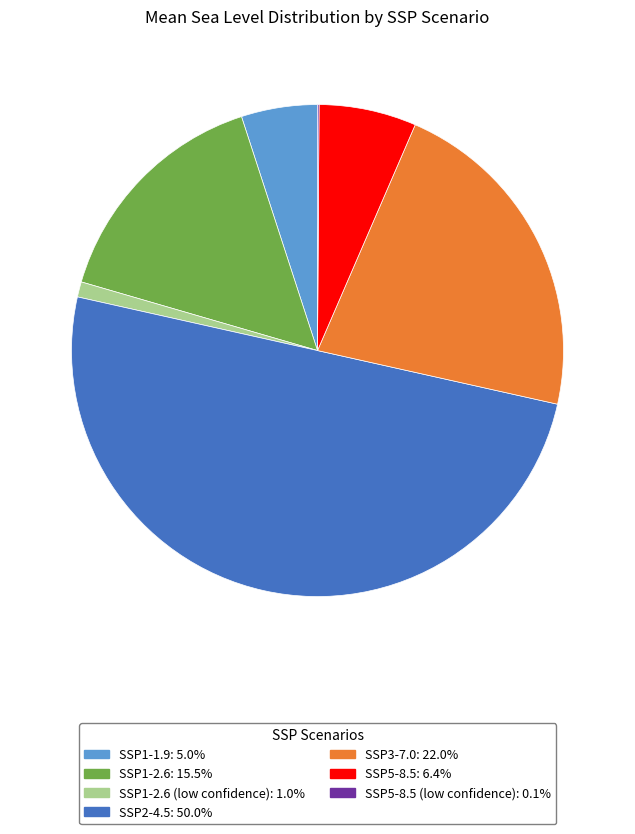

How many slices are in this pie chart?

7